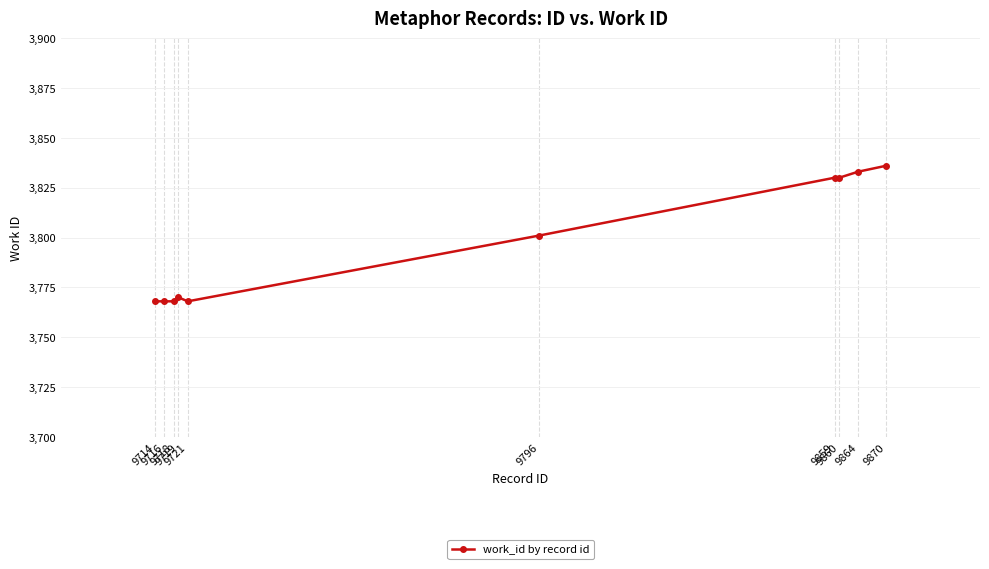

Reading left to right, list all the values displayed in this chart.

3768	3768	3768	3770	3768	3801	3830	3830	3833	3836